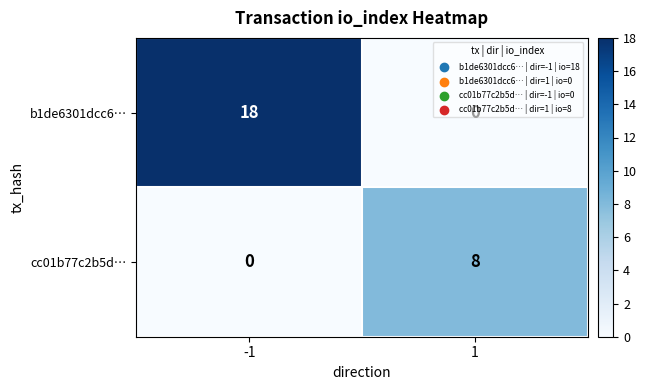

What is the difference between the maximum and minimum values in the cc01b77c2b5d… series?

8